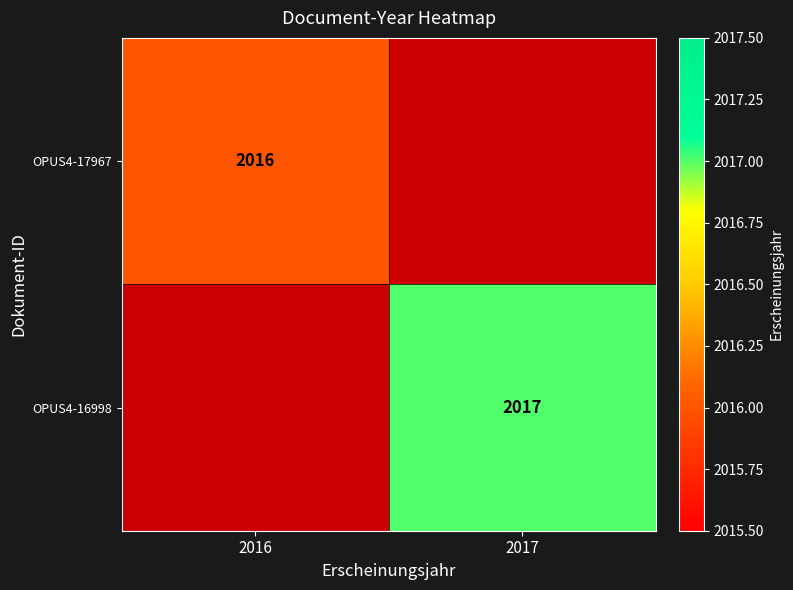

Is the value of OPUS4-17967 at 2016 greater than the value of OPUS4-16998 at 2017?

No